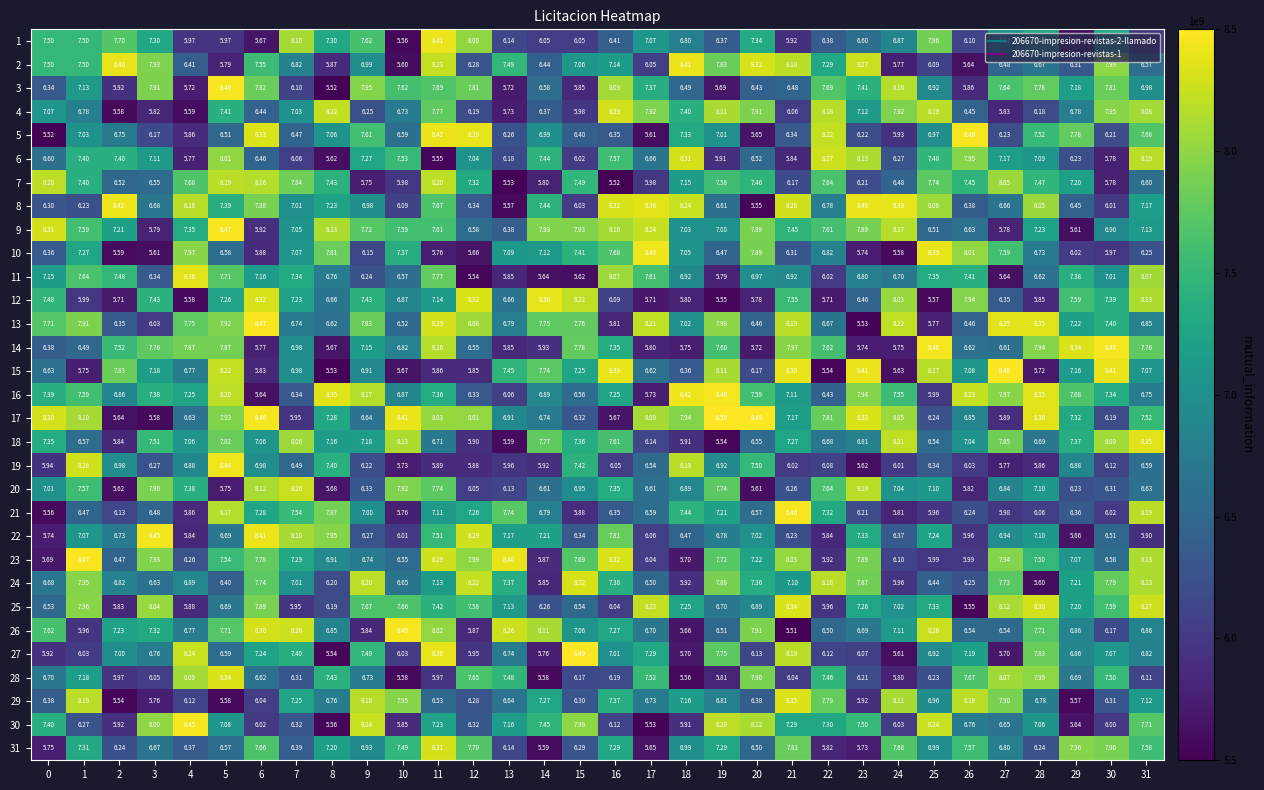

Is the value of 8 at 20 greater than the value of 20 at 10?

No